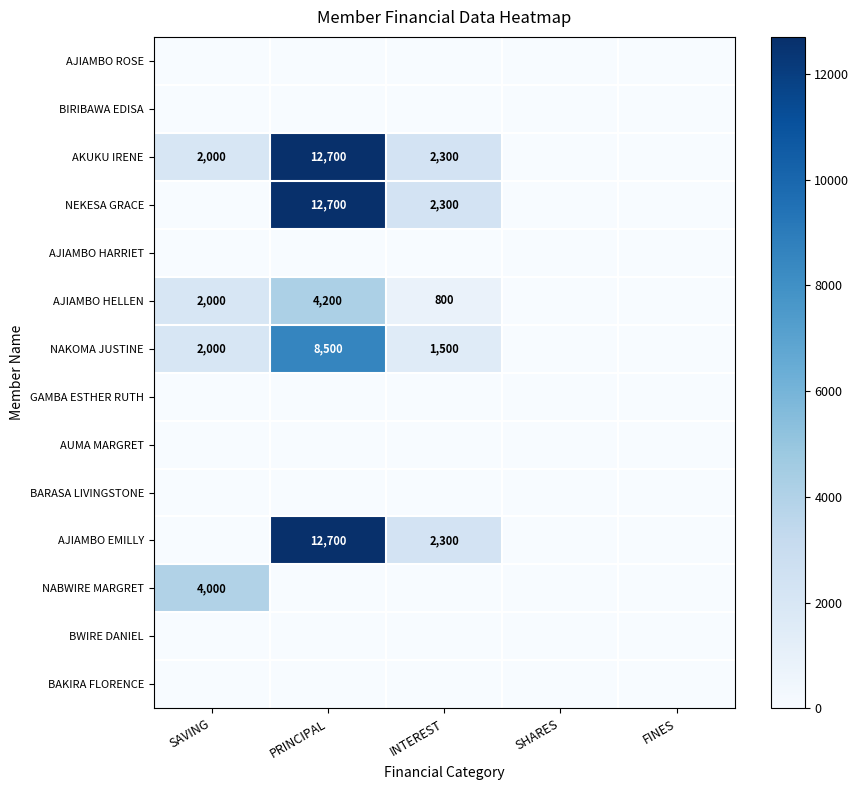

What is the sum of the NEKESA GRACE values at PRINCIPAL and INTEREST?

15000